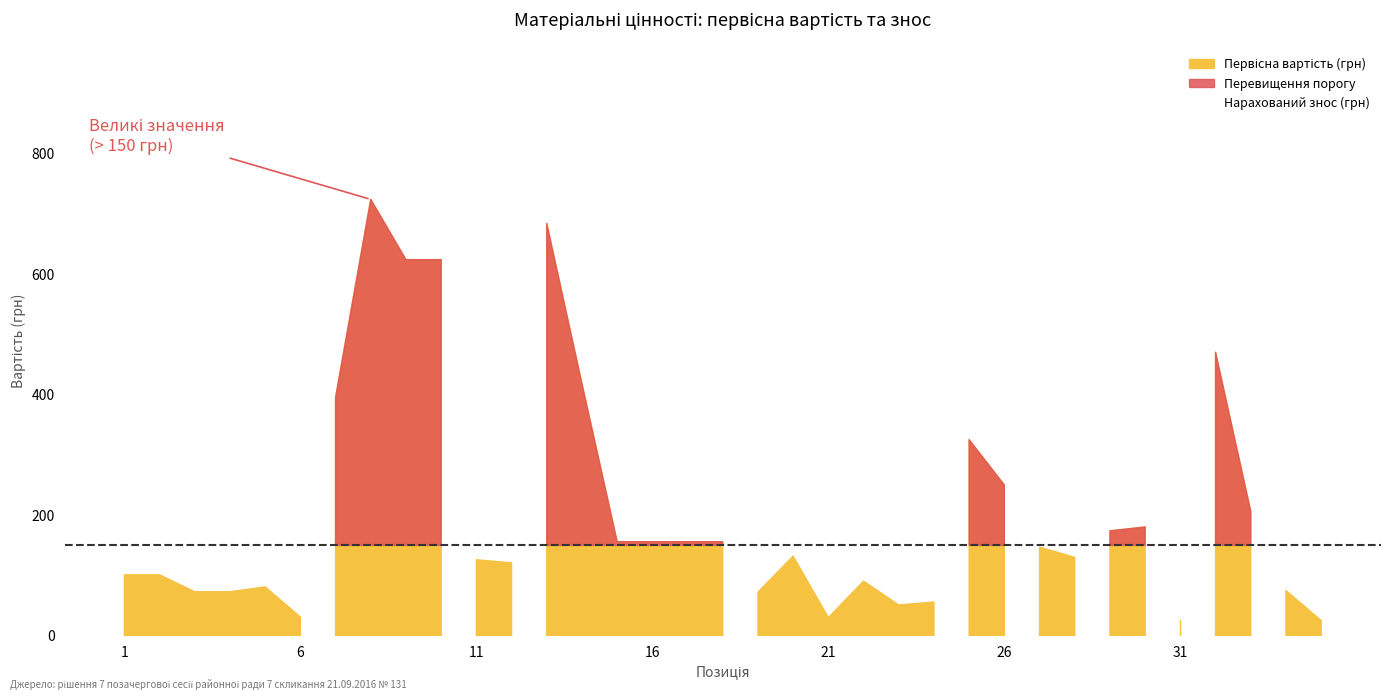

True or false: Первісна вартість (грн) has a value of 446.3 at 26.

False